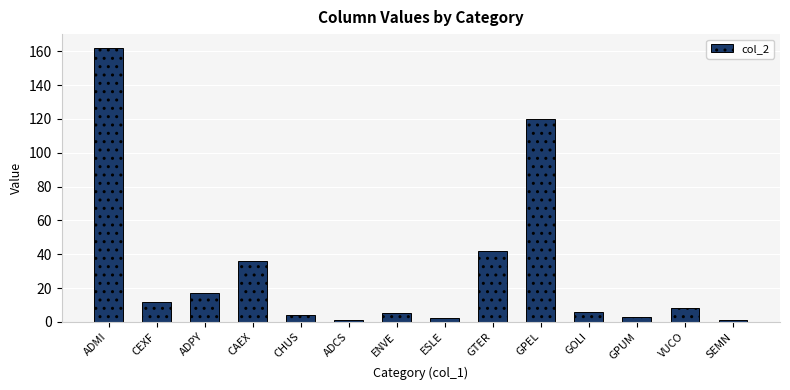

What is the ratio of the value at ADPY to the value at GOLI?

2.8